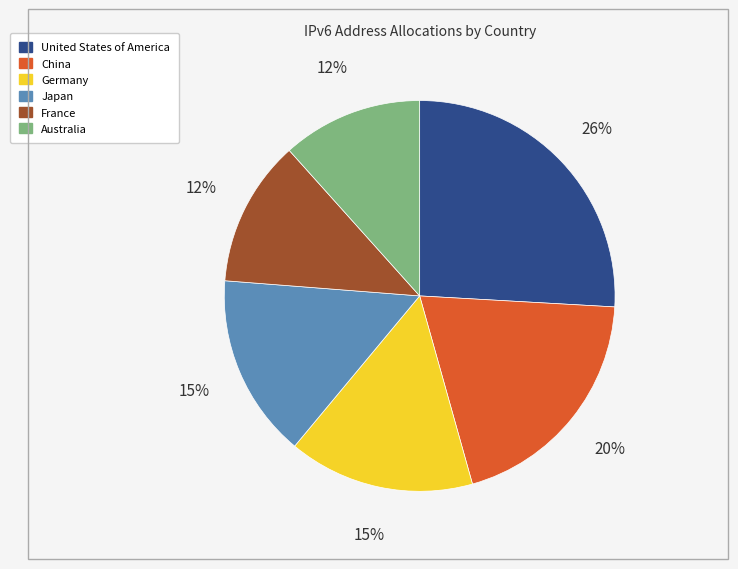

Combined, do Australia and Germany account for over 50%?

No